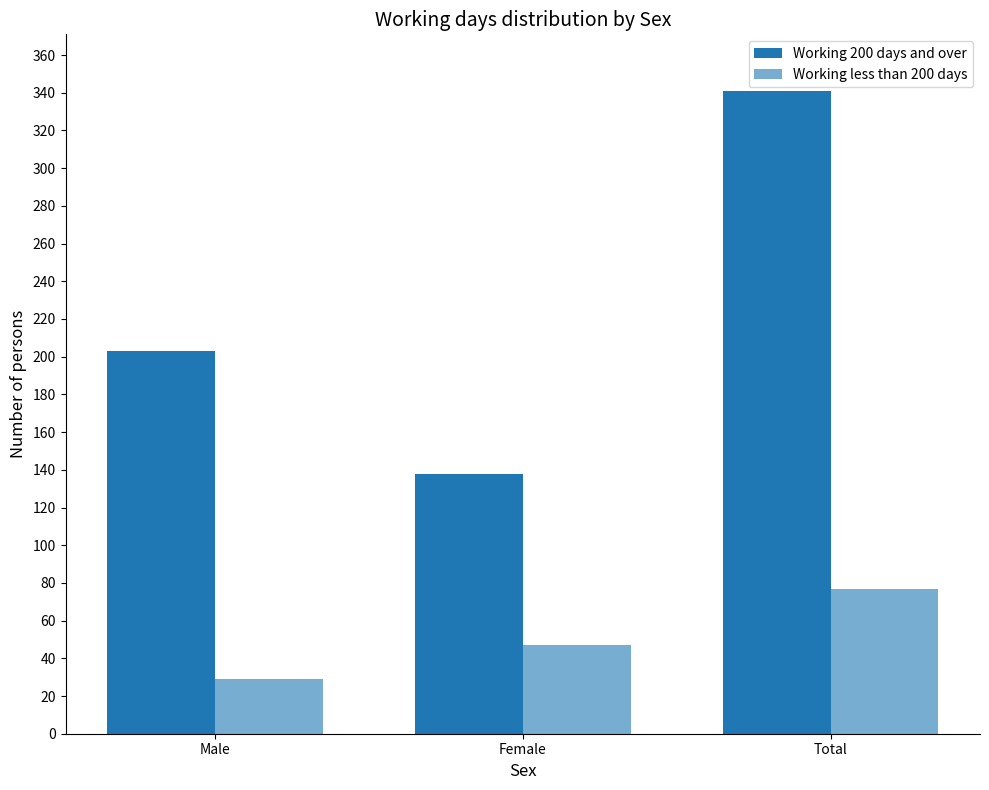

Are the bars horizontal?

No